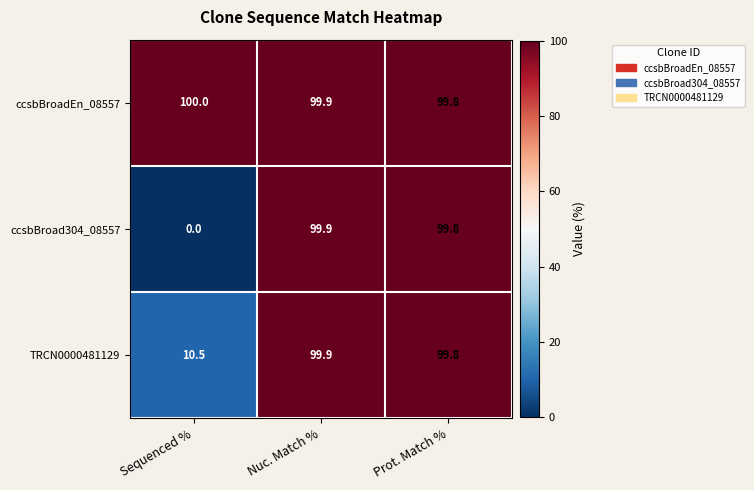

How many data points in TRCN0000481129 are less than 99?

1